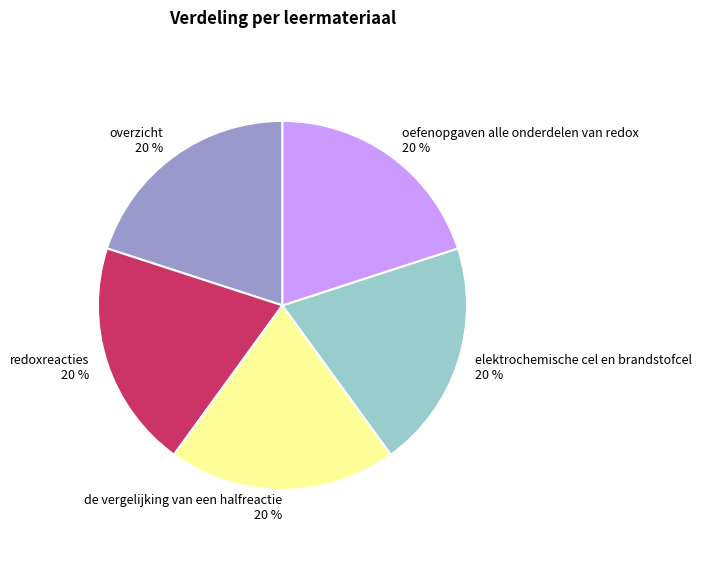

Is it true that de vergelijking van een halfreactie is 20% of the pie?

True